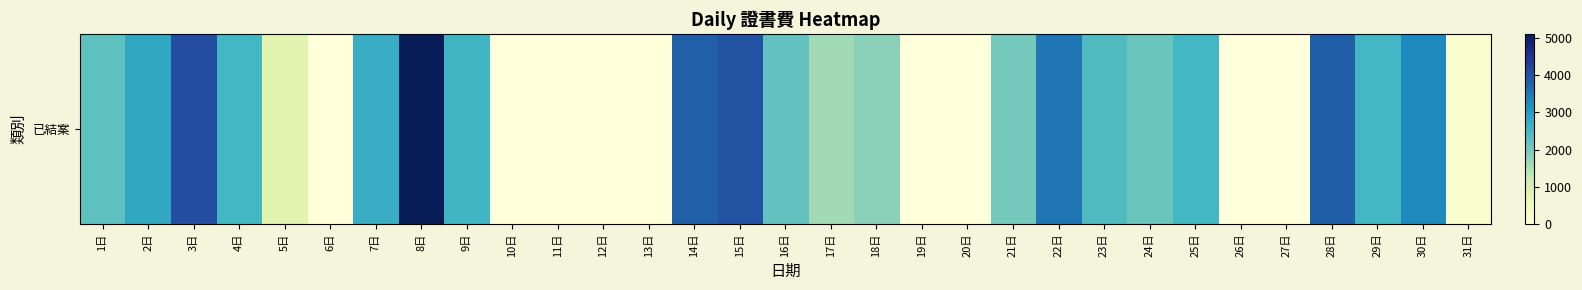

What is the change in value from 3日 to 12日?

-4080